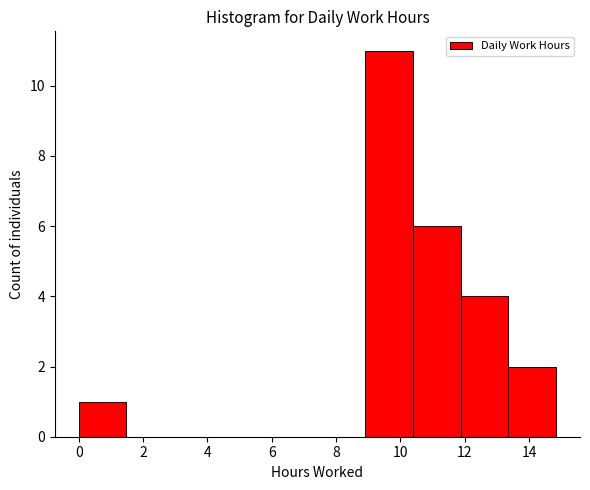

What is the height of the bar covering 10.4 to 11.8 on the x-axis? Neither the bar edges nor the heights are printed on the chart, so give them approximately, as read against the axes.

6